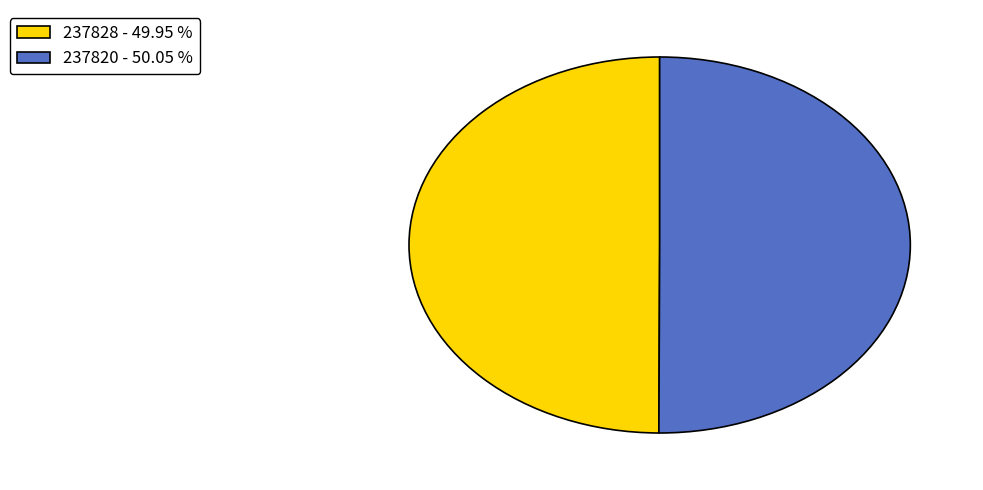

Approximately how many times larger is the value at 237820 - 50.05 % compared to 237828 - 49.95 %?

1.0